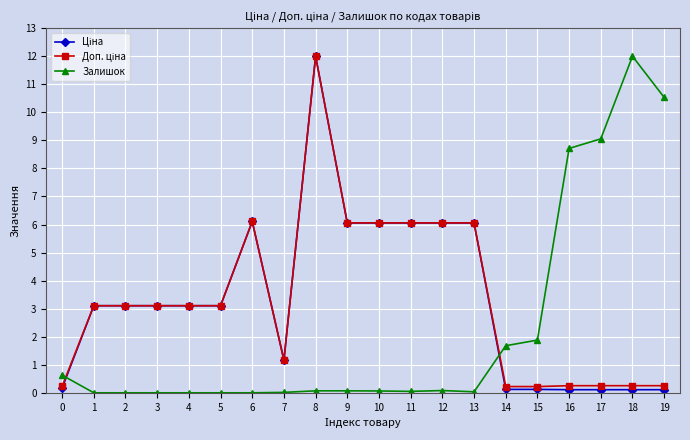

What is the maximum value shown in the chart?

12.0